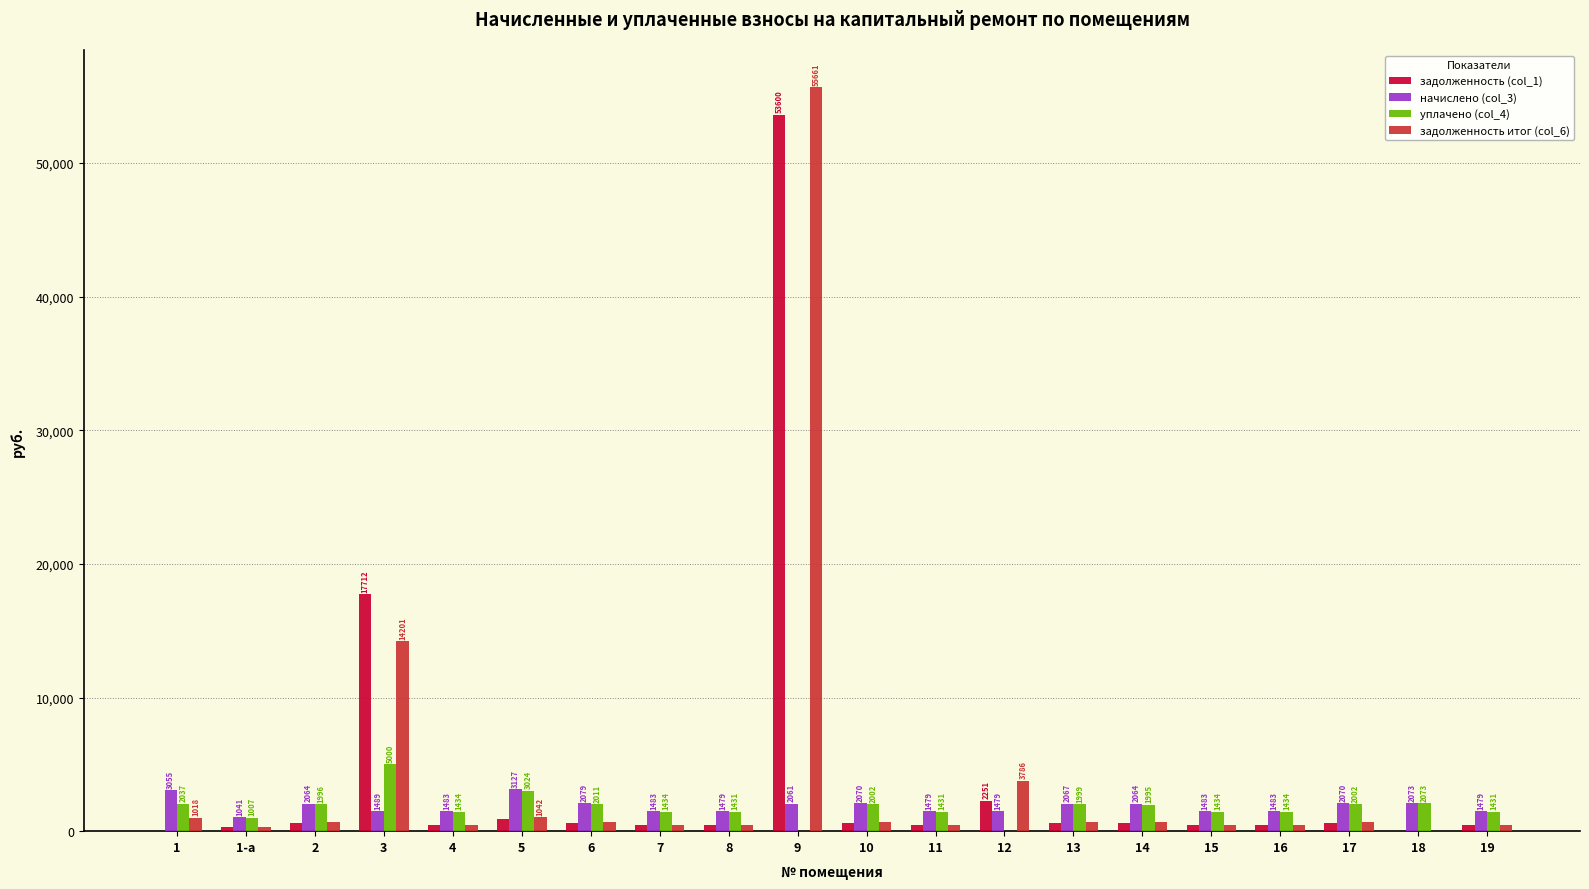

Where is задолженность (col_1) nearest to the value 26799?

3